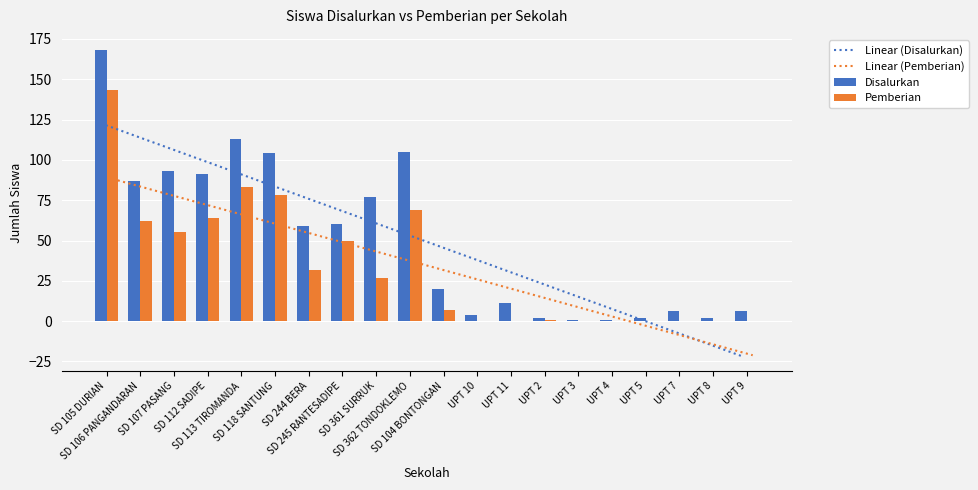

How many values in the Pemberian series are below 27?

10